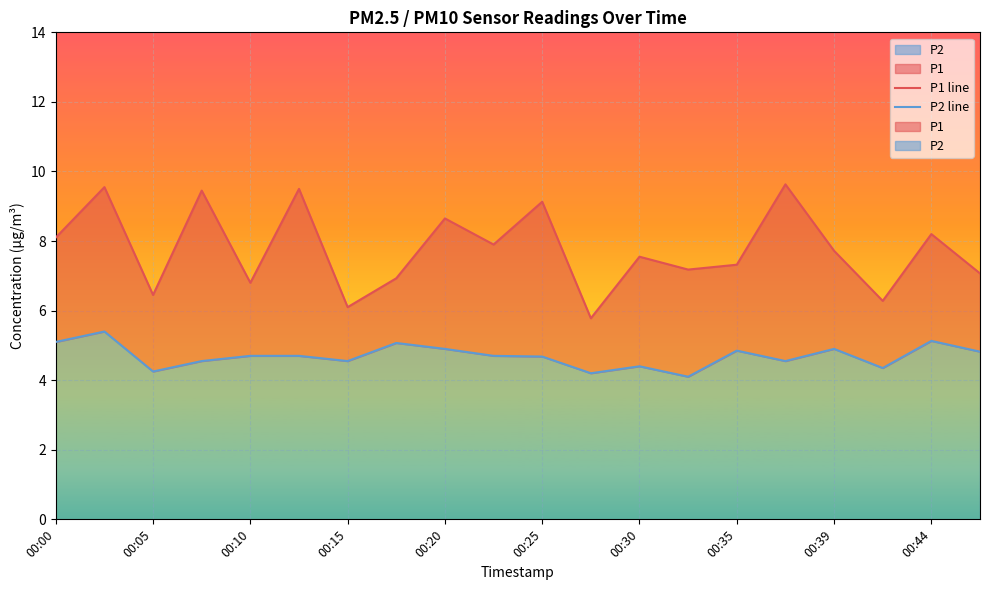

What is the difference between the maximum and minimum values in the P2 line series?

1.3